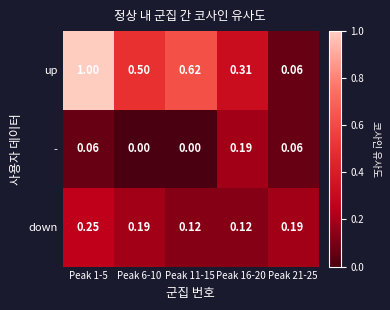

How many distinct data groups are displayed?

3